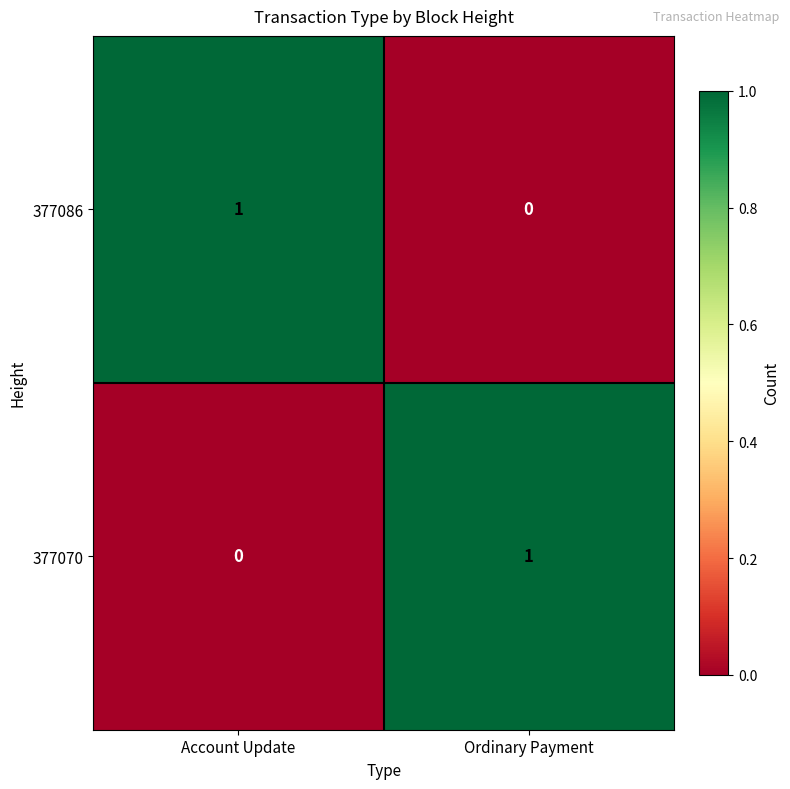

At Account Update, list the series in order from largest to smallest.

377086, 377070